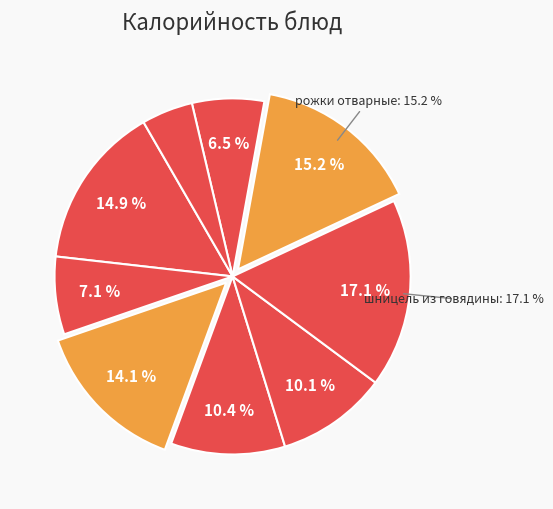

Which slice is the smallest?

чай сладкий с лимоном